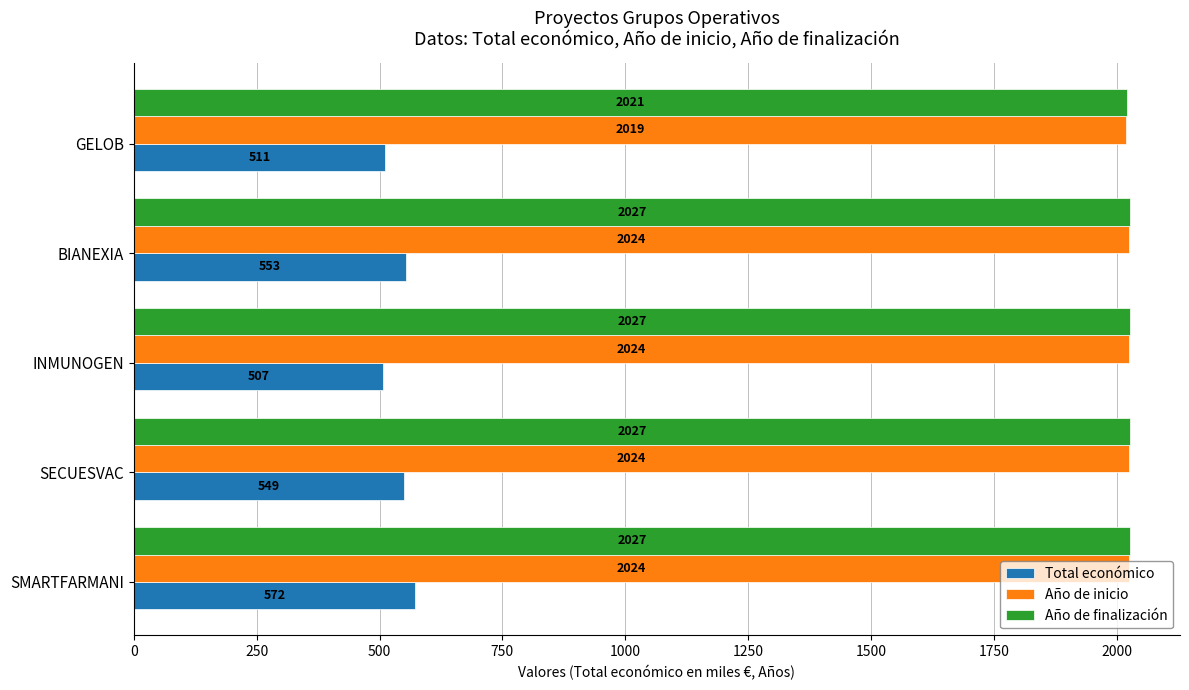

Between INMUNOGEN and BIANEXIA, which series saw the biggest shift?

Total económico